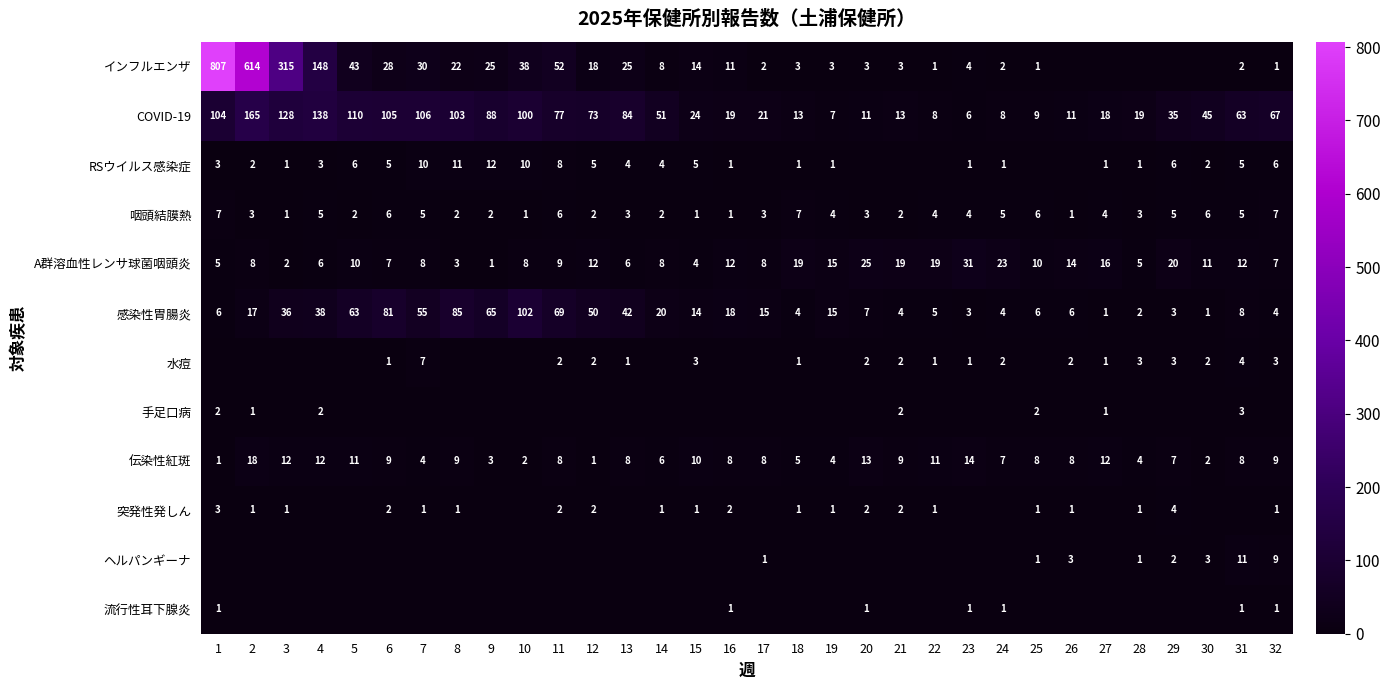

Which category has the highest value in the A群溶血性レンサ球菌咽頭炎 series?

23